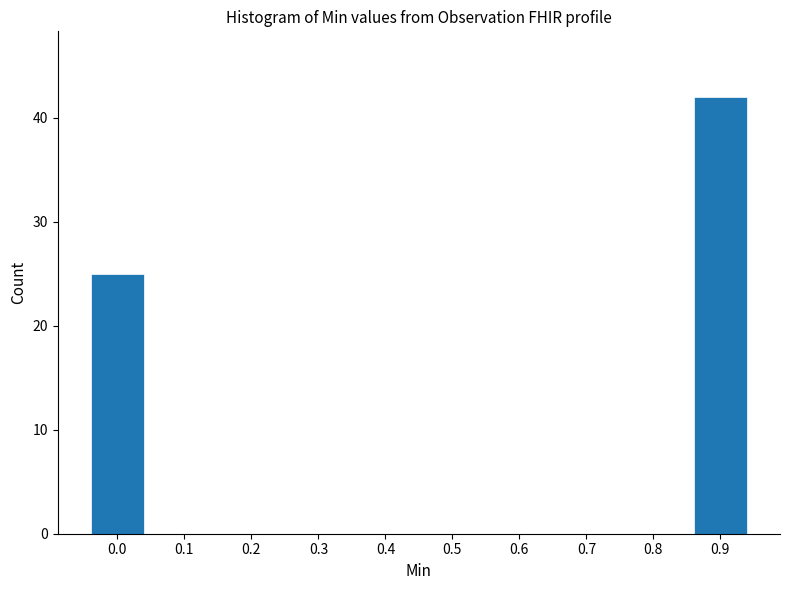

Reading left to right, list all the values displayed in this chart.

0.0=25	0.1=0	0.2=0	0.3=0	0.4=0	0.5=0	0.6=0	0.7=0	0.8=0	0.9=42